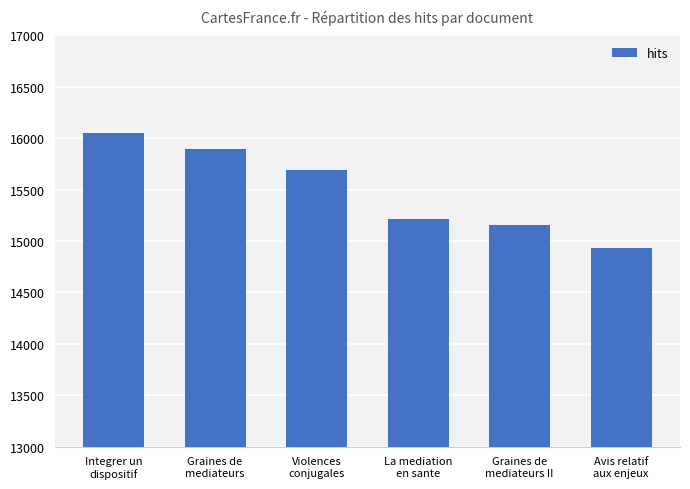

The value at Avis relatif
aux enjeux is 14929. True or false?

True